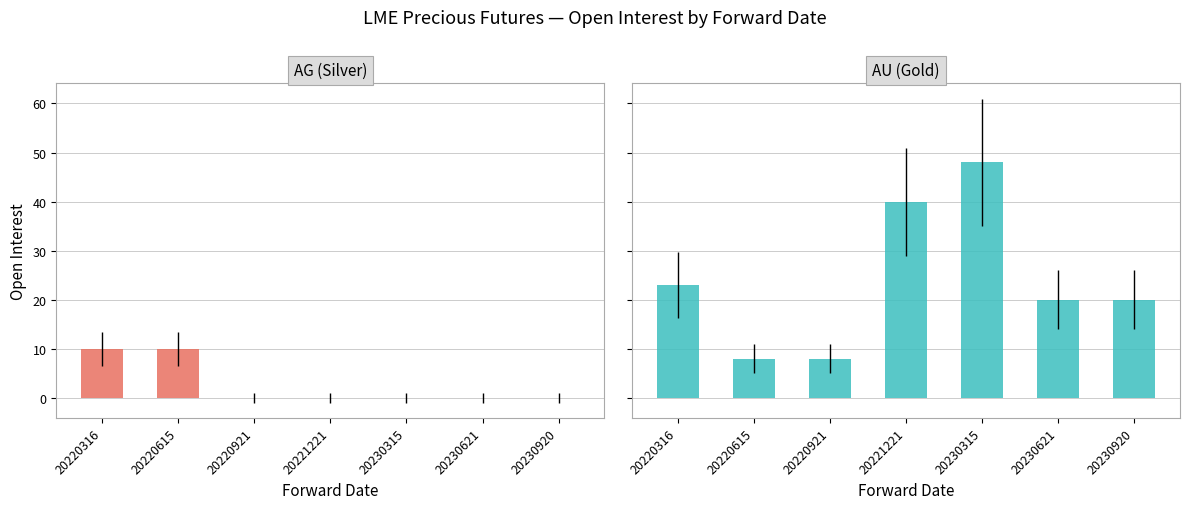

What is the difference between the AU values at 20221221 and 20230920?

20